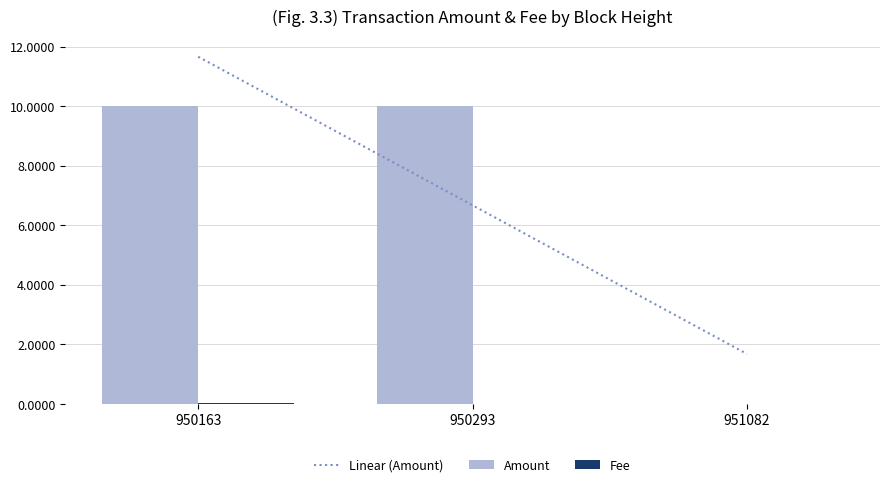

What is the sum of all Amount values?

20.0